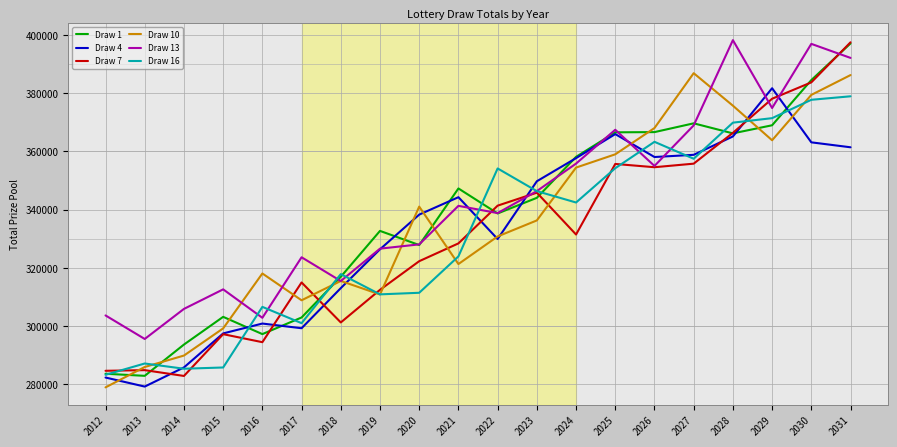

What is the total value across all series at 2019?

1919815